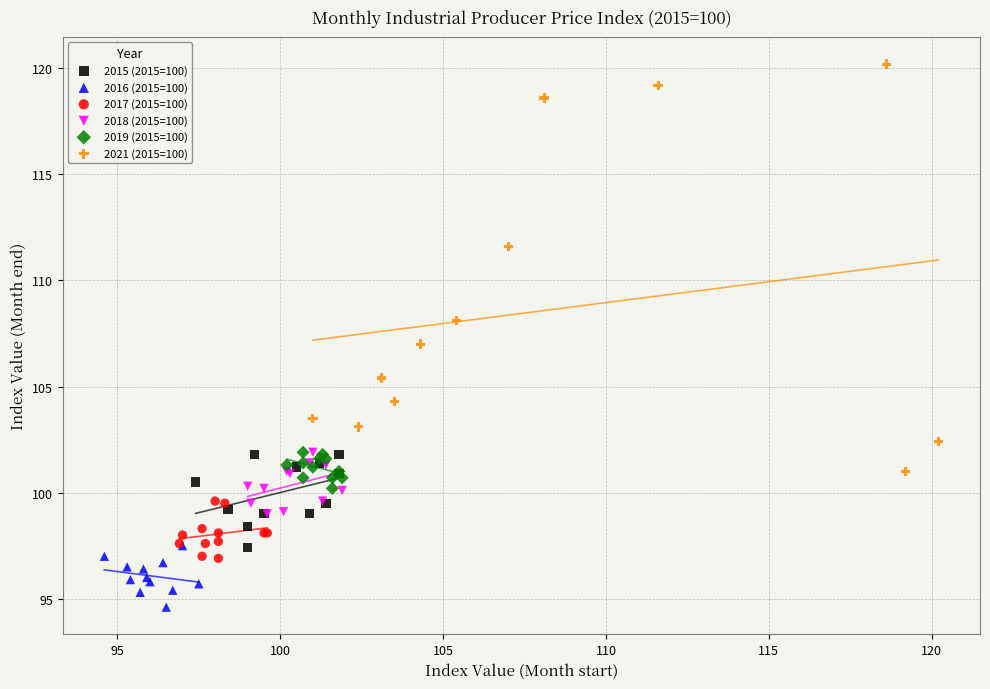

Which series has the widest spread of Y values?

2021 (2015=100)